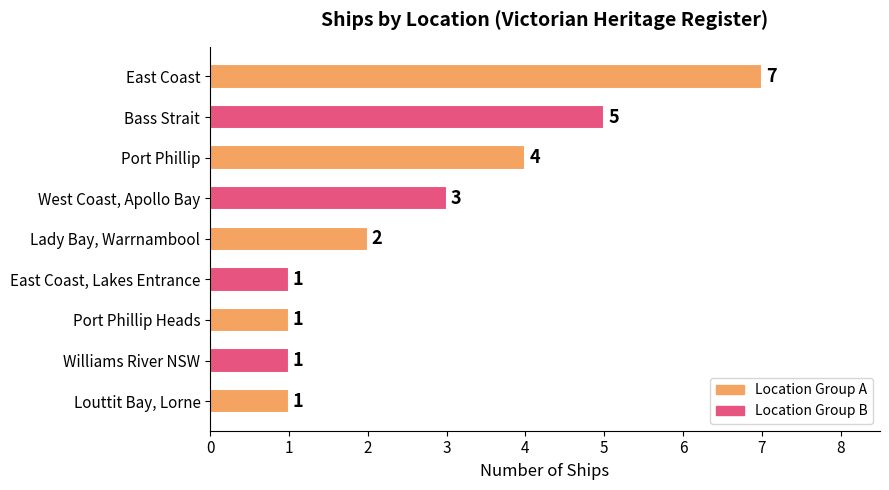

What is the change in value from West Coast, Apollo Bay to East Coast, Lakes Entrance?

-2